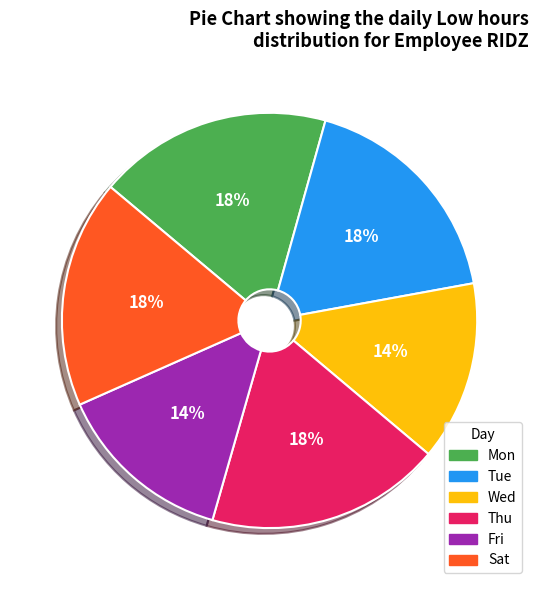

How many segments does this pie chart have?

6